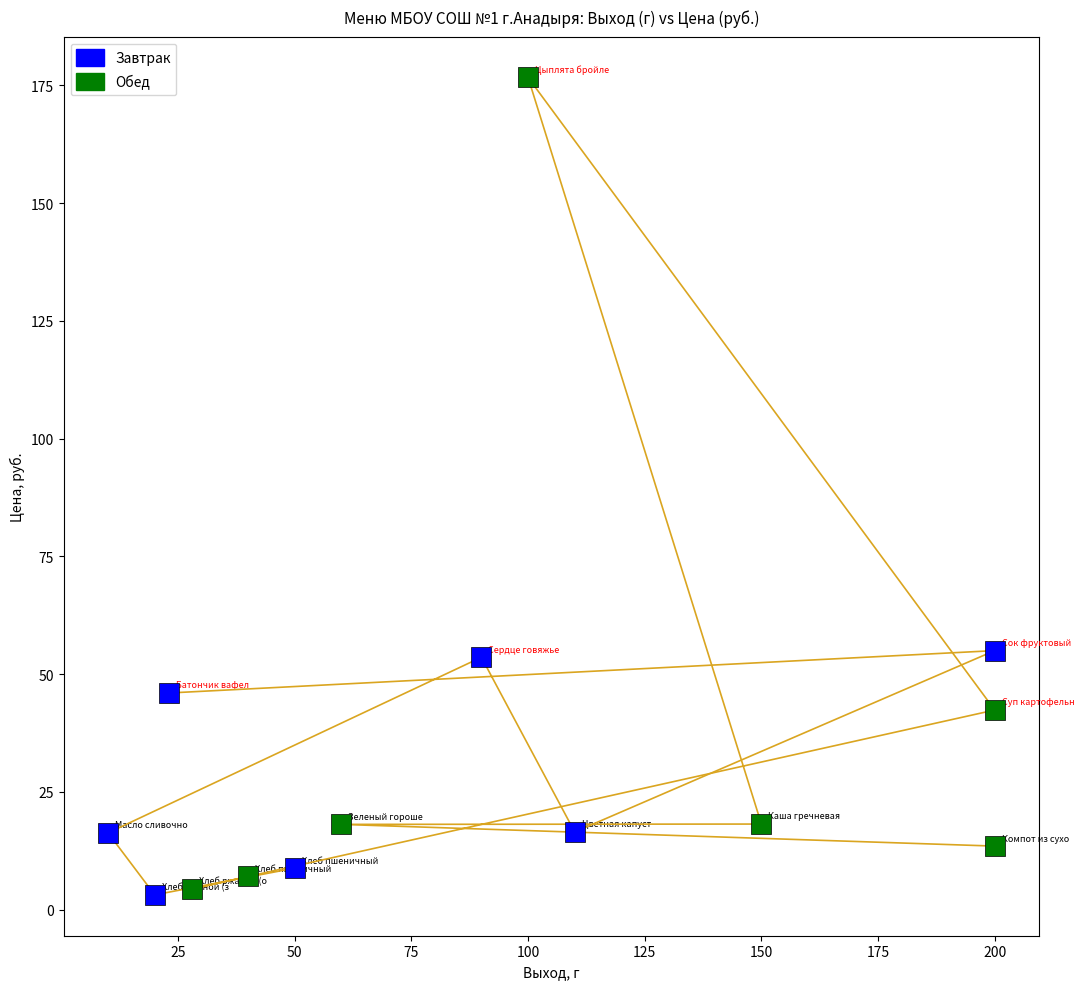

Which series contains the highest Y value?

Обед